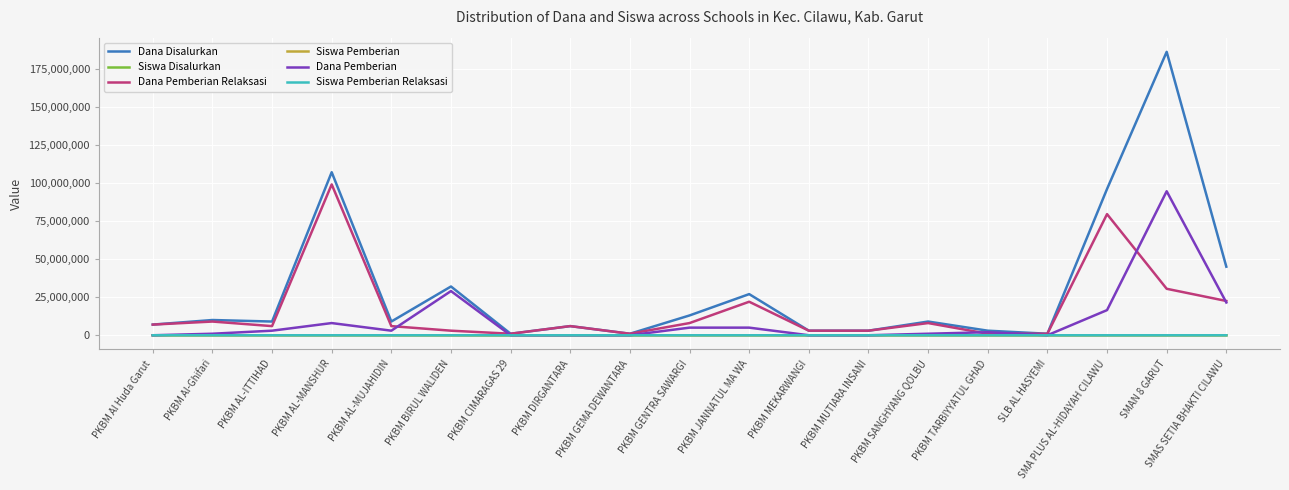

What is the difference between the highest and lowest values at PKBM DIRGANTARA?

6000000